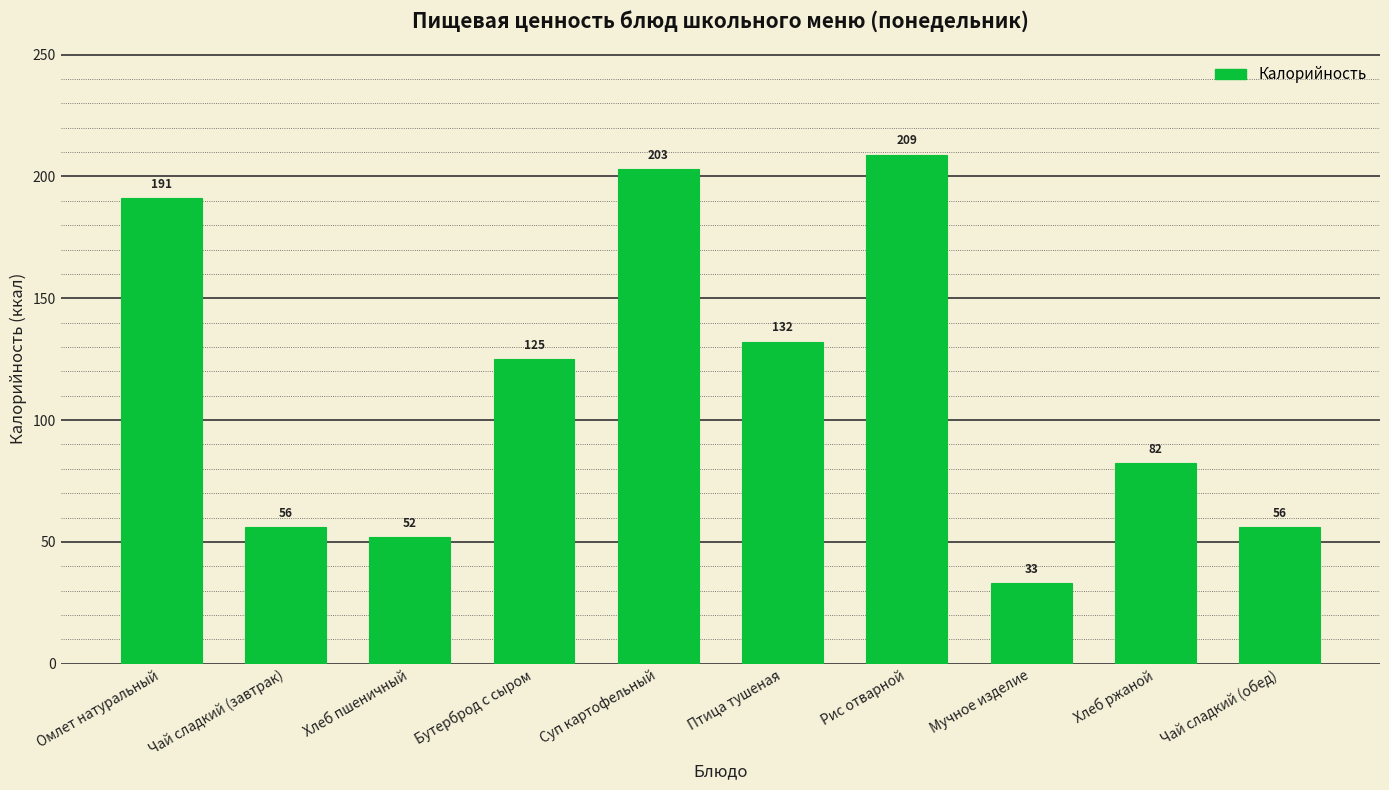

Which label corresponds to the largest value in the chart?

Рис отварной